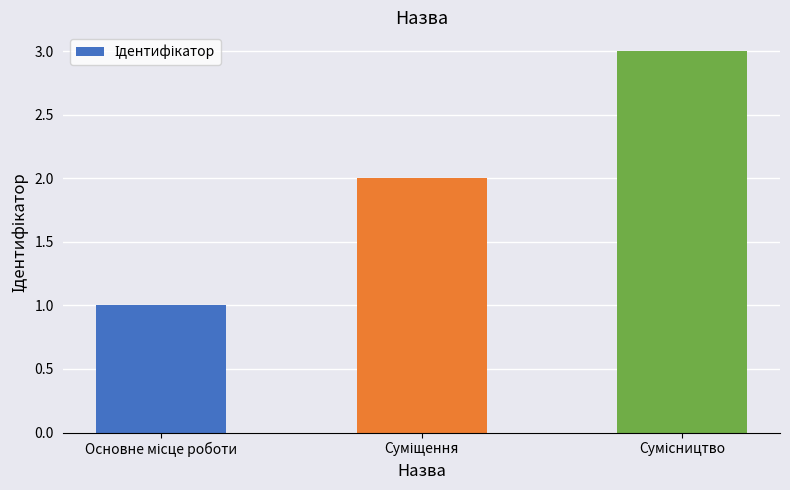

Does the chart contain any negative values?

No